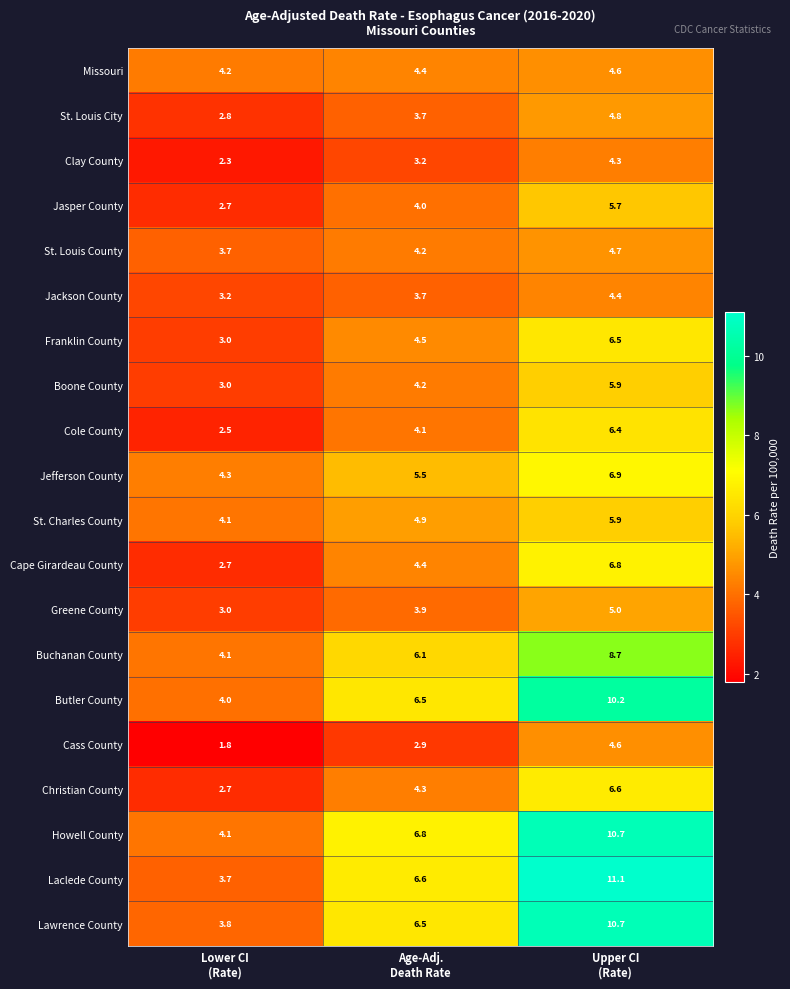

Which label corresponds to the smallest value in the chart?

Lower CI
(Rate)